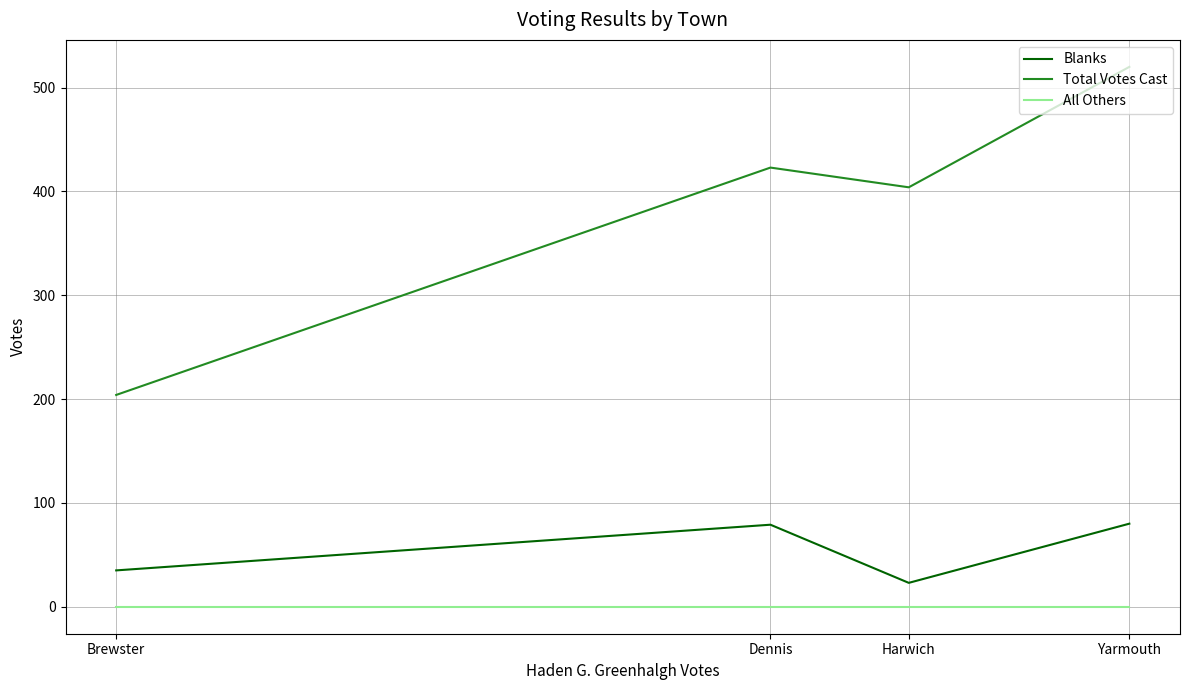

At which label does Total Votes Cast reach its minimum?

Brewster